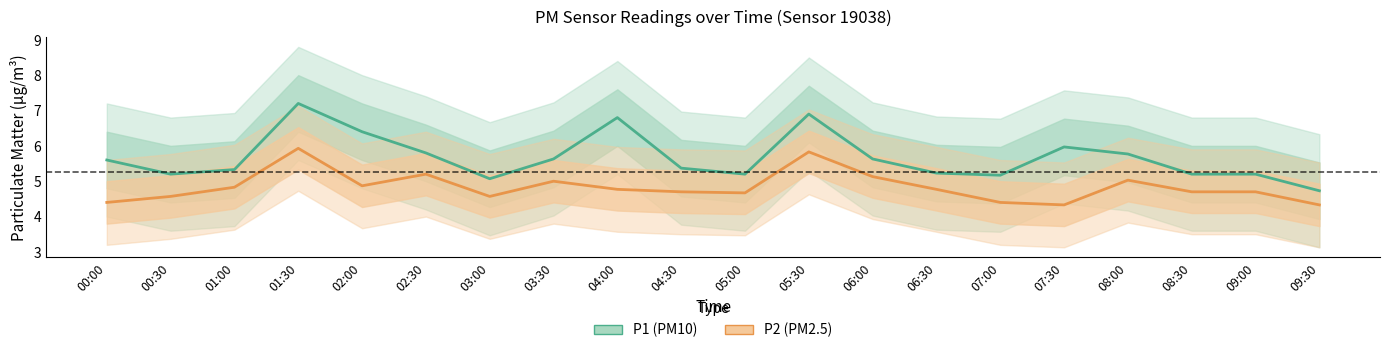

Count the number of data series in this chart.

2